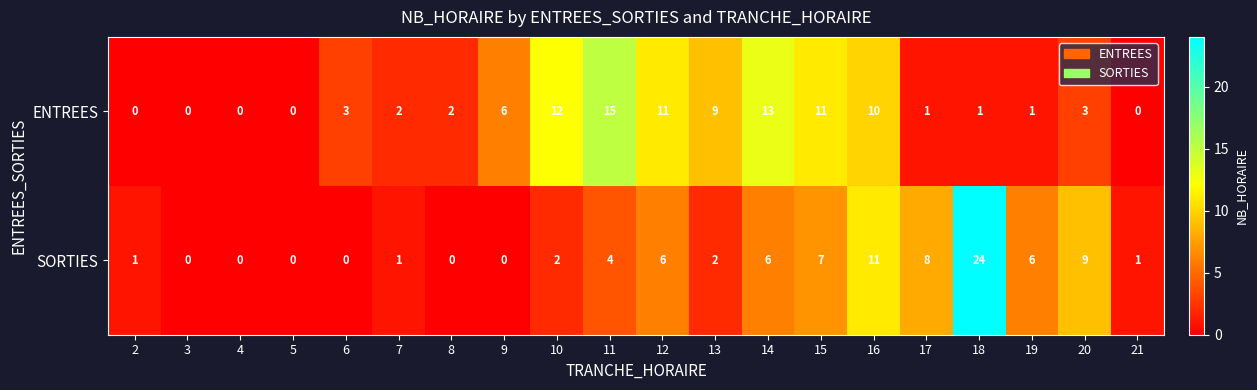

List the series in order of their overall mean, highest first.

ENTREES, SORTIES